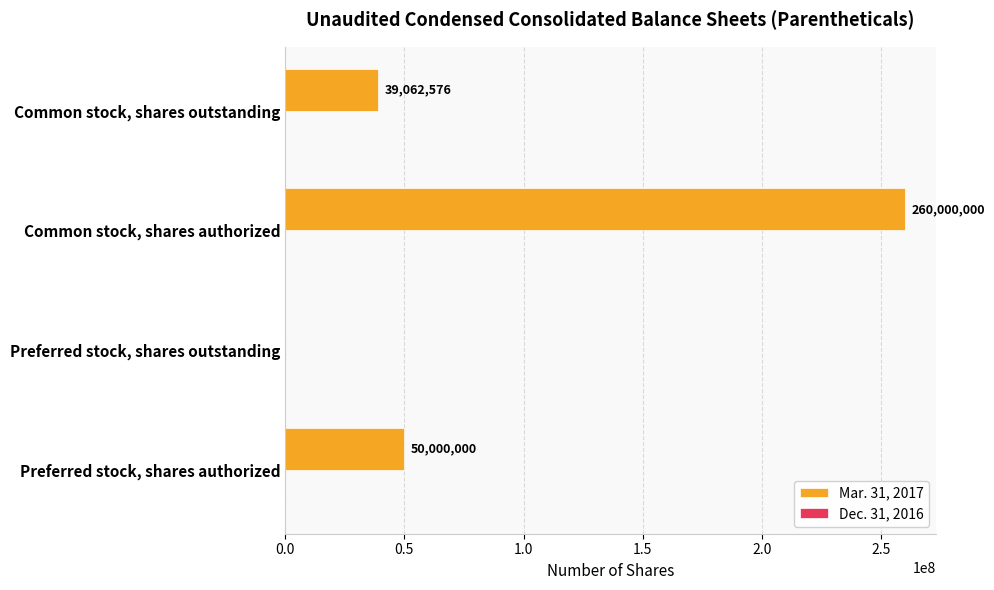

What is the sum of the values at Preferred stock, shares authorized and Common stock, shares authorized?

310000000